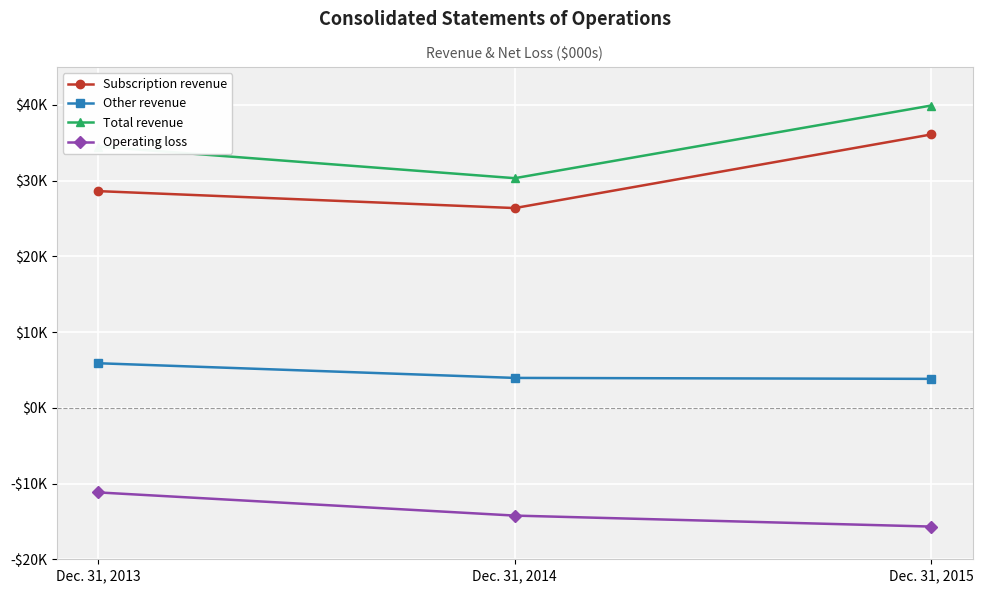

At which label does Subscription revenue first exceed 28610?

Dec. 31, 2015